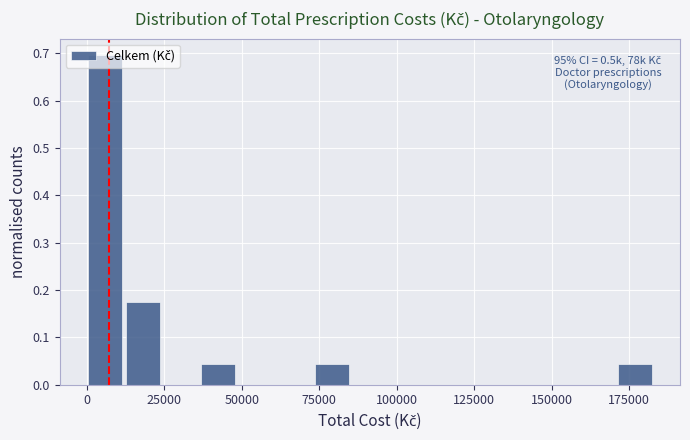

Read against the x-axis, roughly where is the centre of the tallest bar?

5000